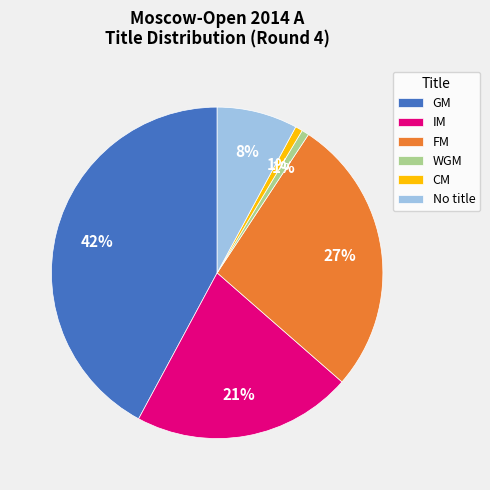

Which category has the biggest portion of the pie?

GM